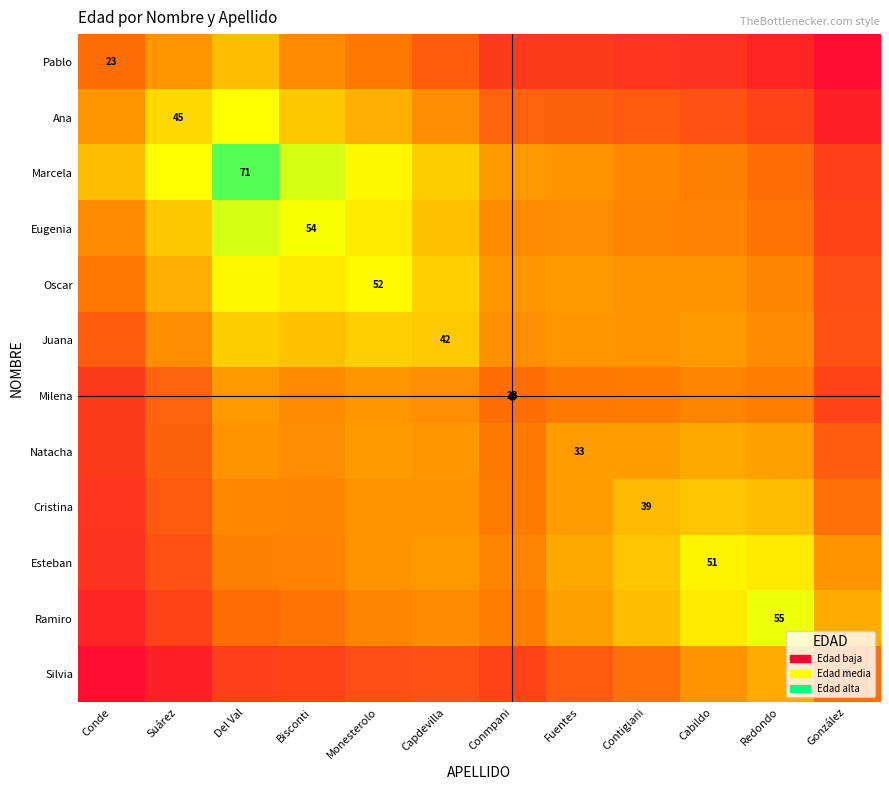

Which category has the lowest value in the Ramiro series?

Conde